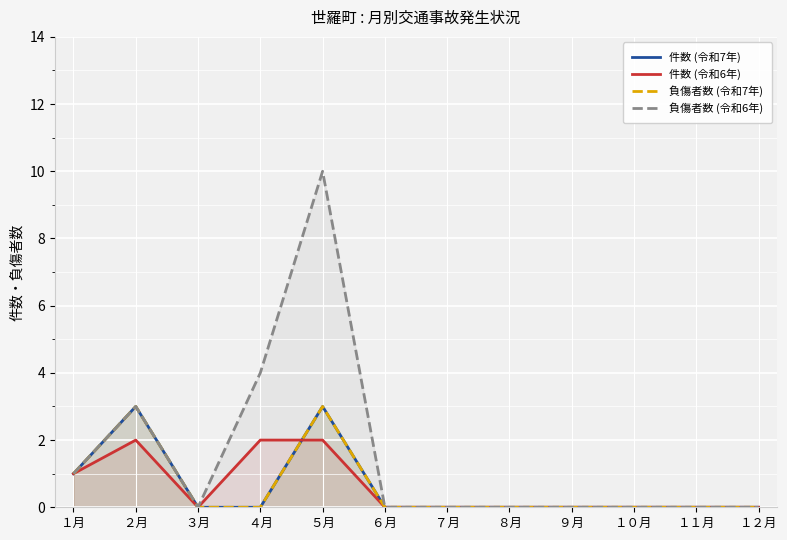

True or false: 負傷者数 (令和7年) and 負傷者数 (令和6年) intersect in this chart.

False